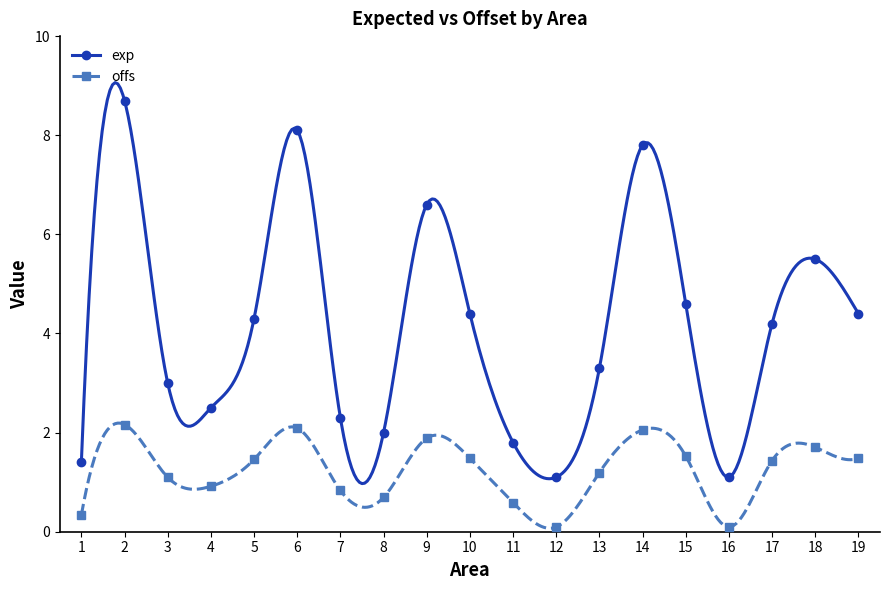

How many data points in offs are above 1?

12